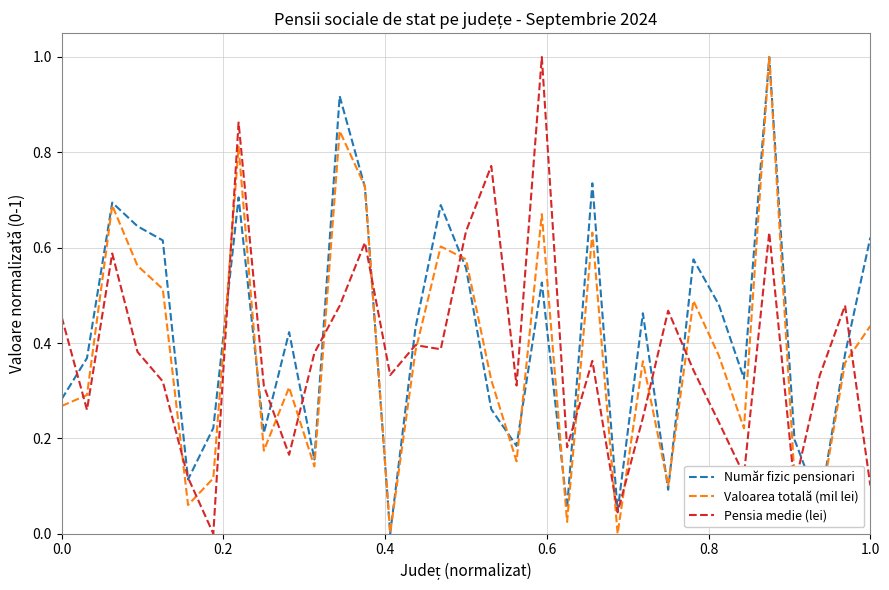

True or false: Valoarea totală (mil lei) has more than 0 interior local peaks.

True